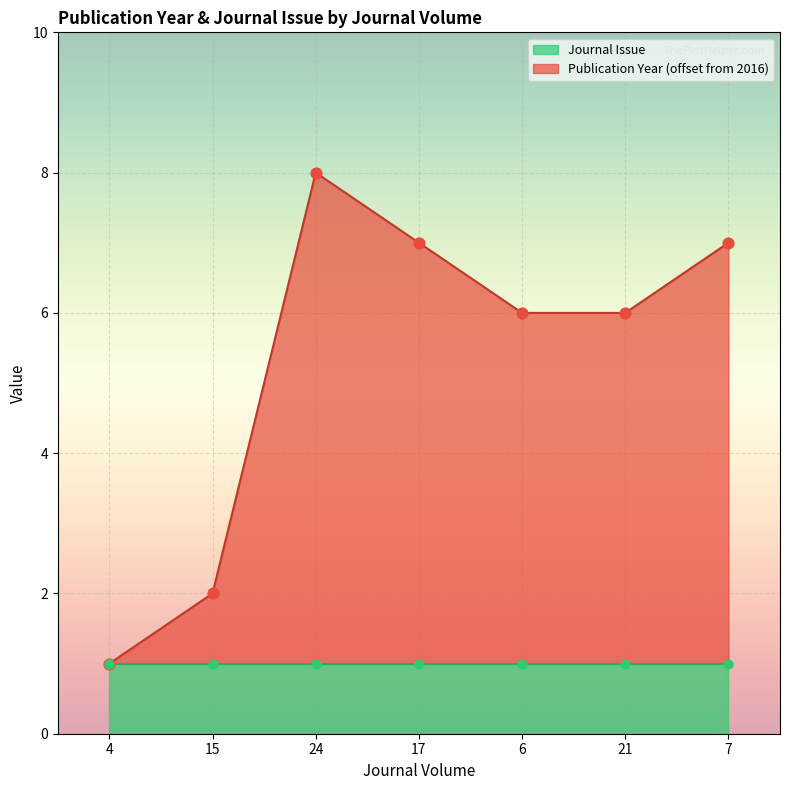

Approximately how many times larger is the value at 7 compared to 24?

0.9